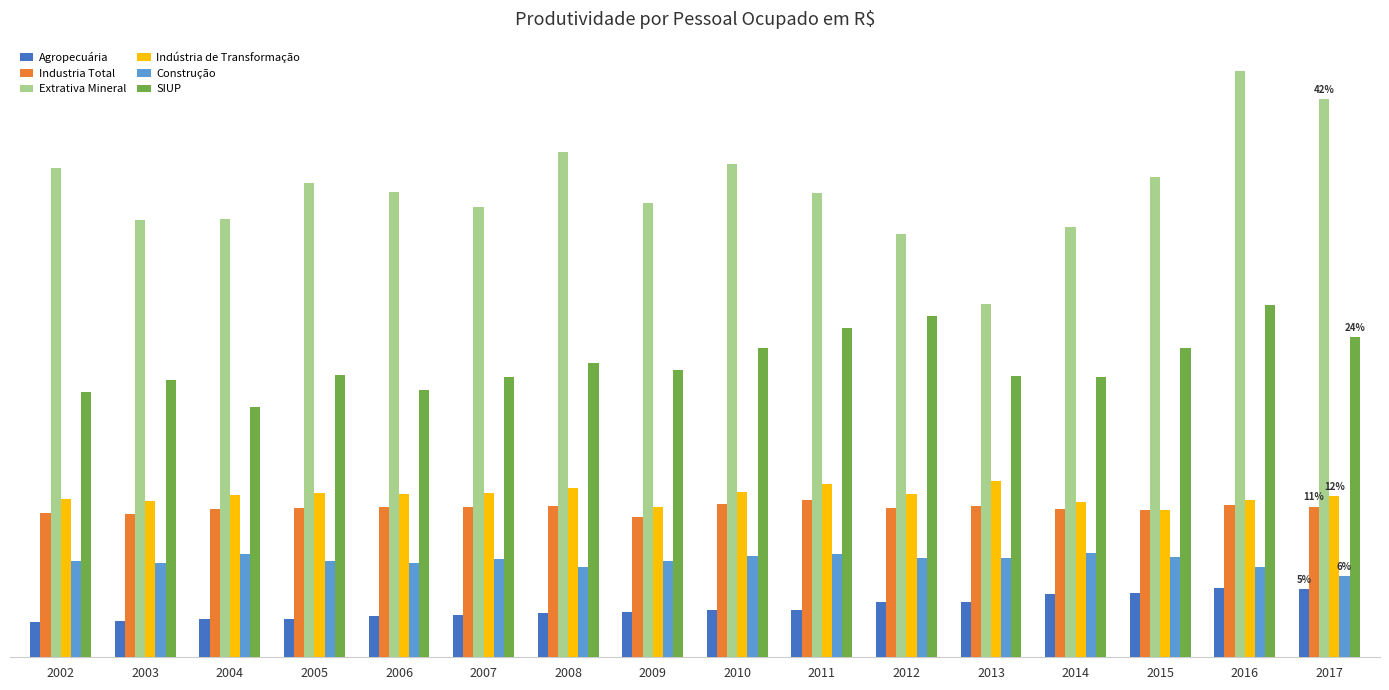

Which series has the largest range (max minus min)?

Extrativa Mineral